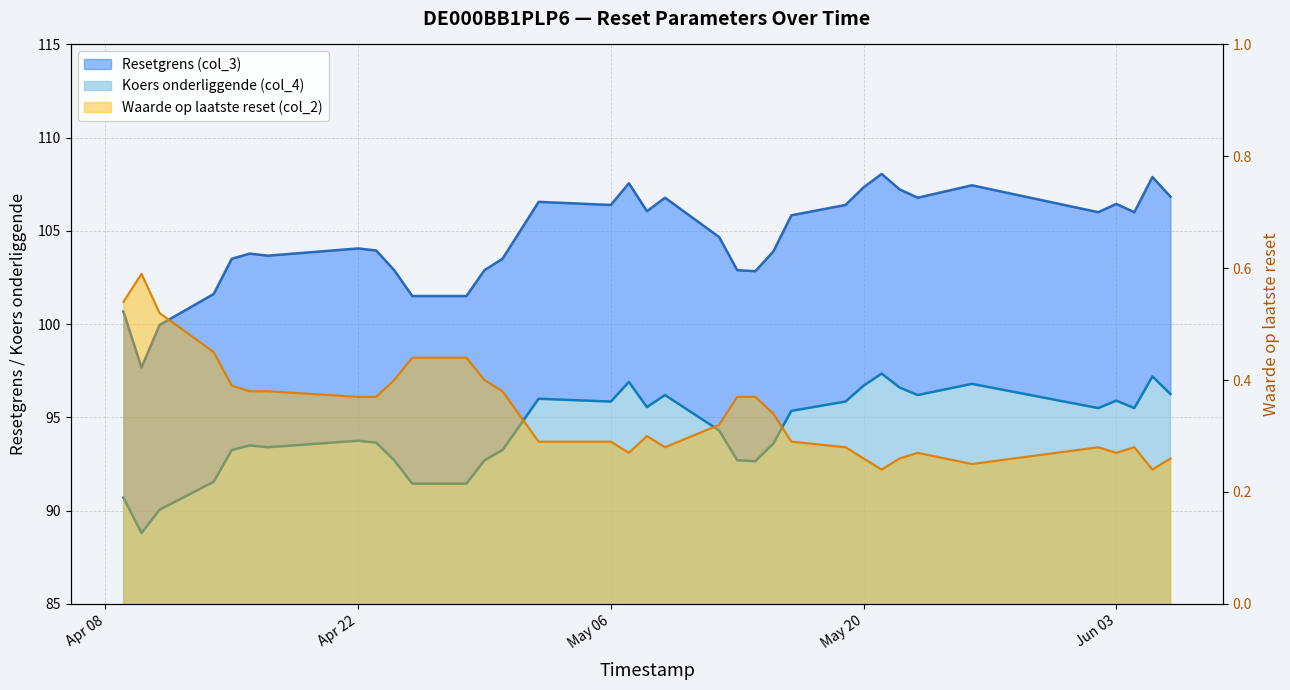

How many interior local valleys does the Resetgrens (col_3) series have?

8